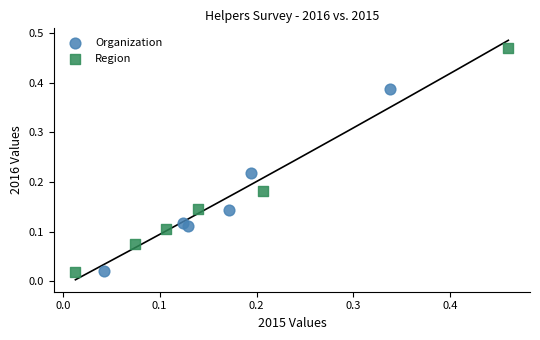

Which series has the widest spread of Y values?

Region